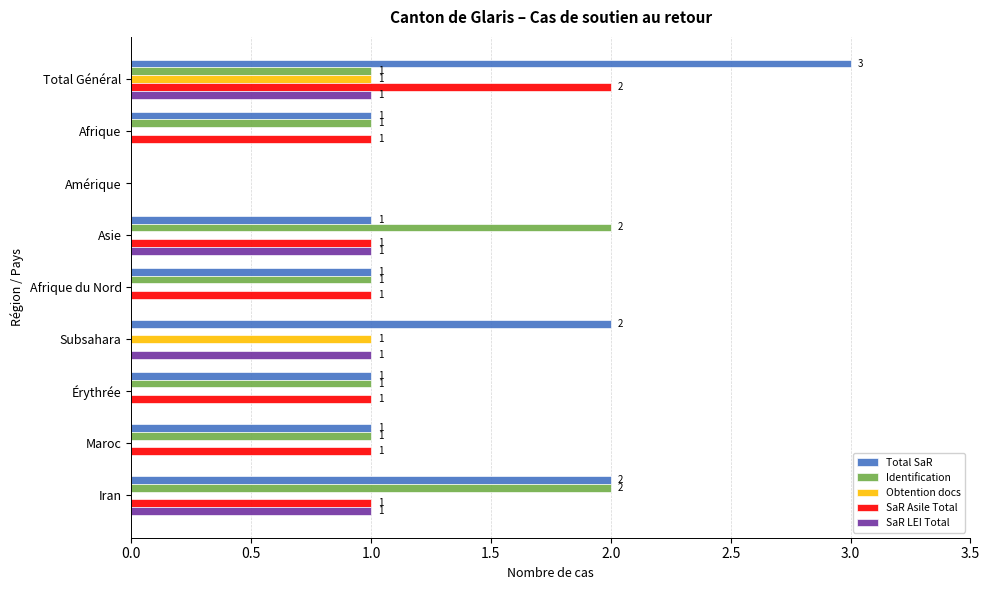

Which category has the highest value in the Total SaR series?

Total Général